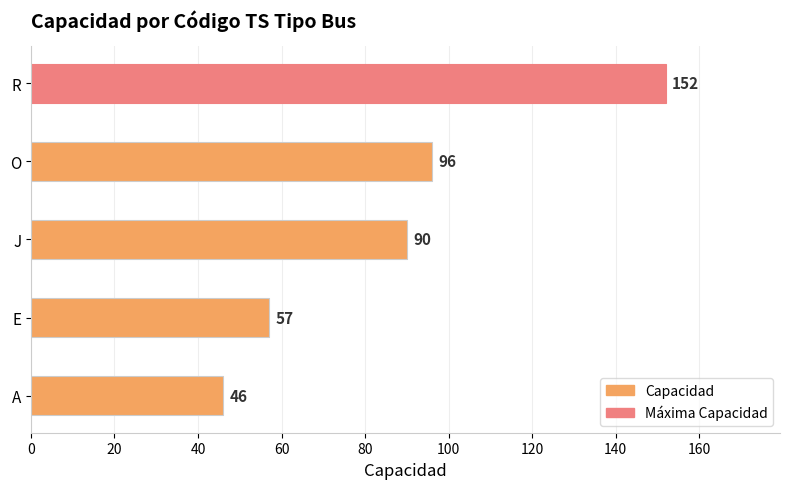

List the labels in order of value, smallest first.

A, E, J, O, R